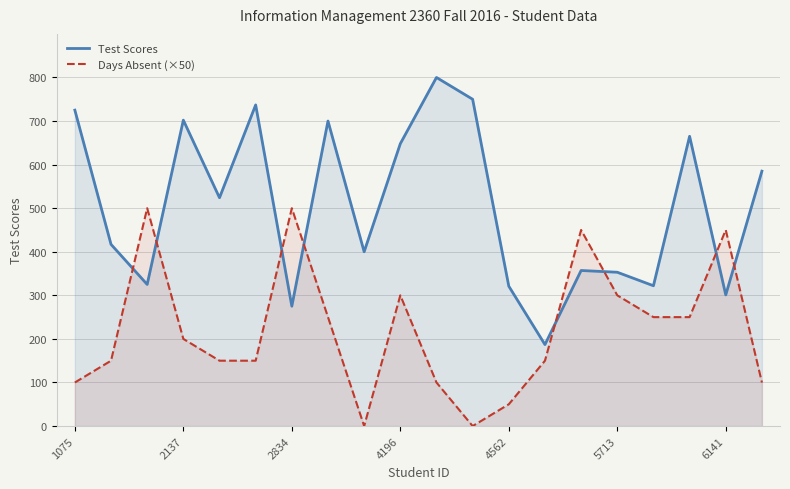

True or false: Test Scores has more than 0 points higher than both neighbors.

True